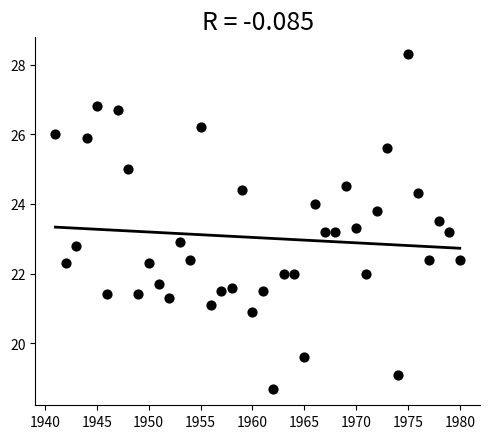

What is the range of X values (max minus min)?

39.0